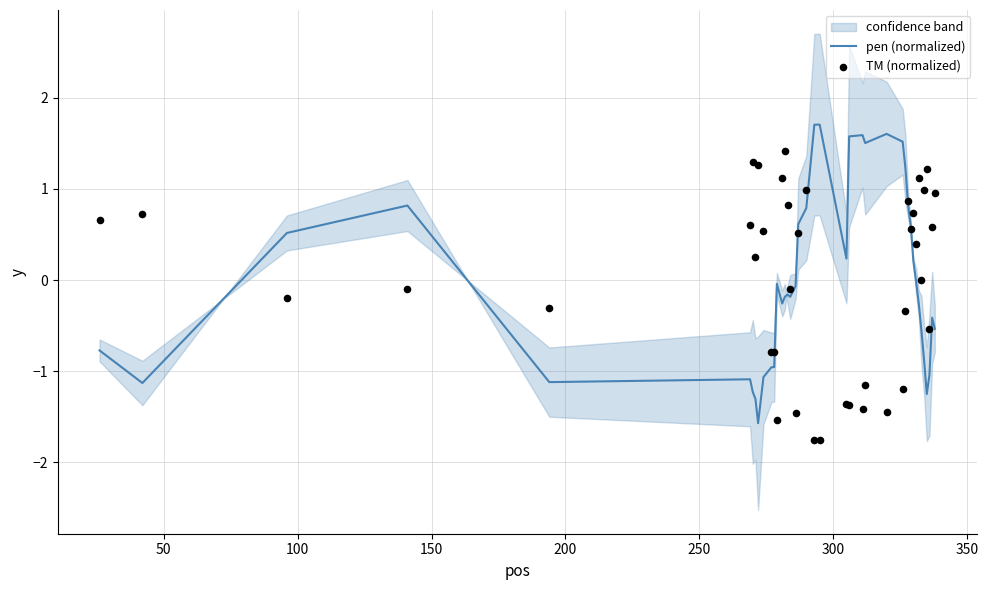

Which series contains the lowest Y value?

TM (normalized)